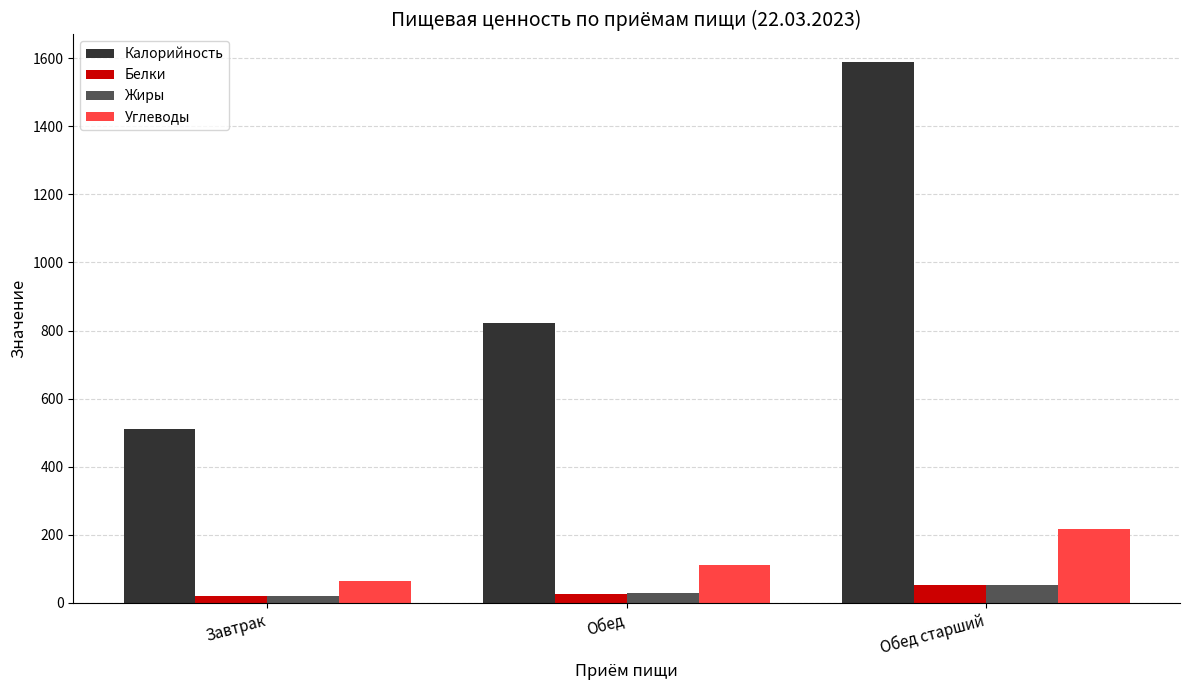

How many values in the Жиры series are below 27?

1